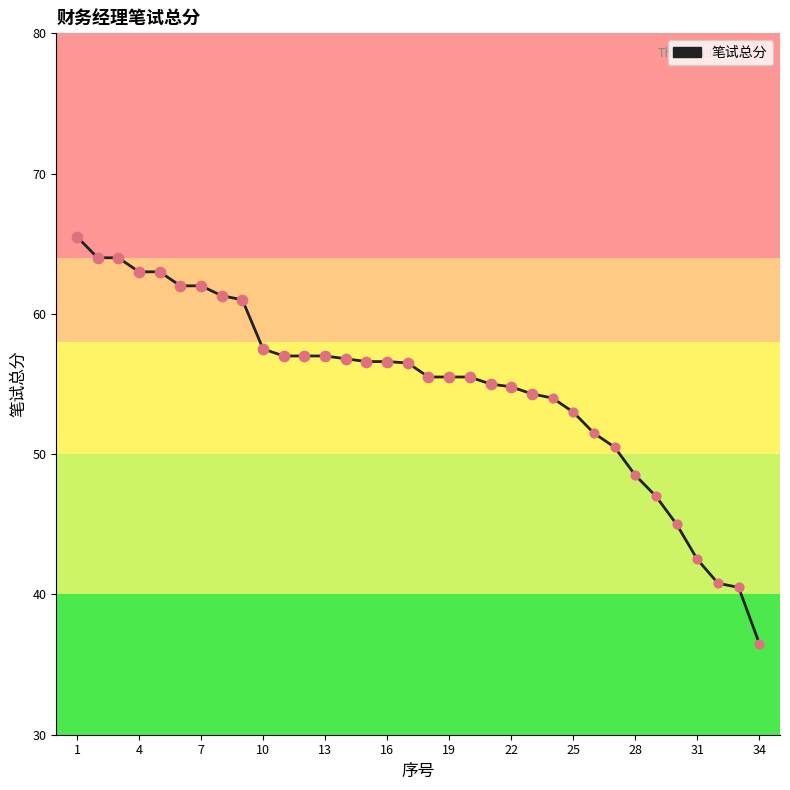

What is the difference between the maximum and minimum values?

29.0